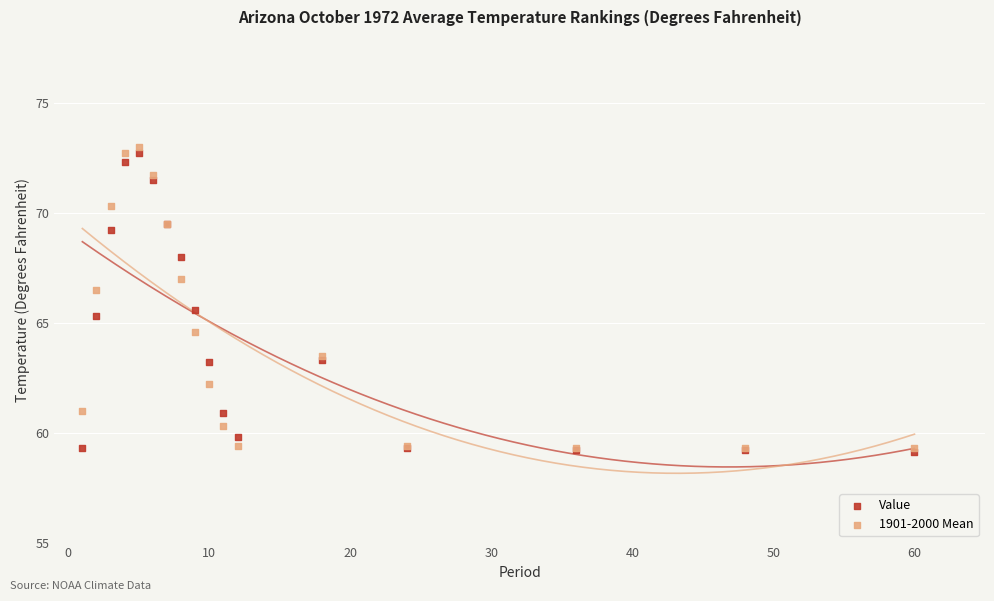

What are all the series names shown in the legend?

Value, 1901-2000 Mean